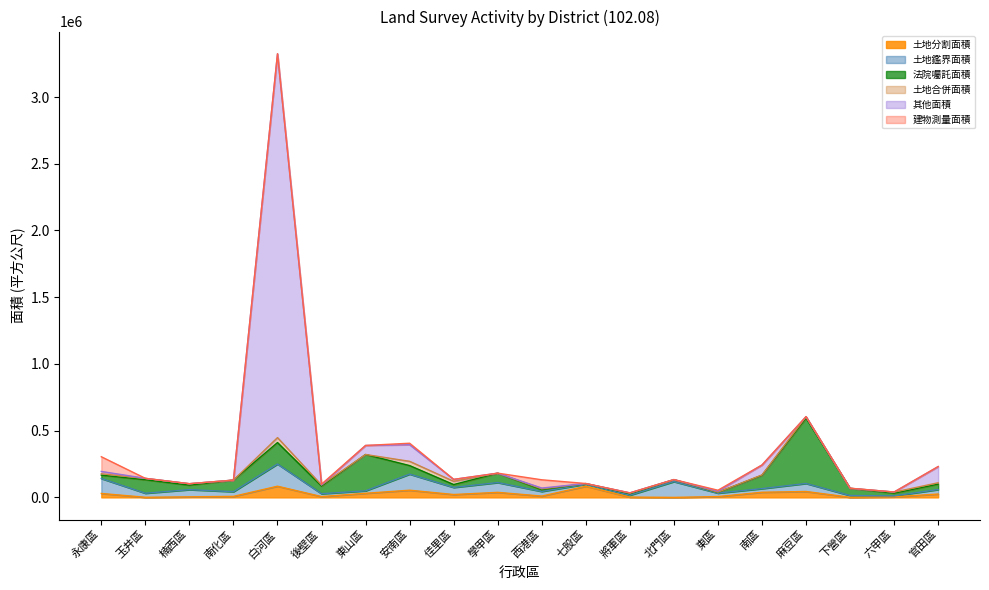

List the series in order of their peak value, lowest first.

土地合併面積, 土地分割面積, 建物測量面積, 土地鑑界面積, 法院囑託面積, 其他面積